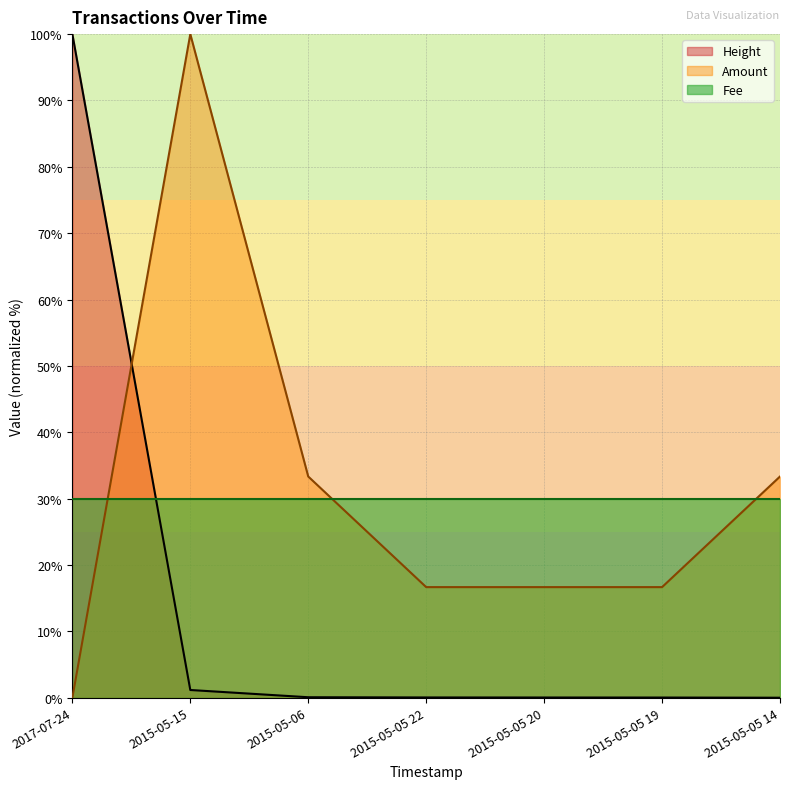

Is it true that Fee equals 6.1 at 2017-07-24?

False